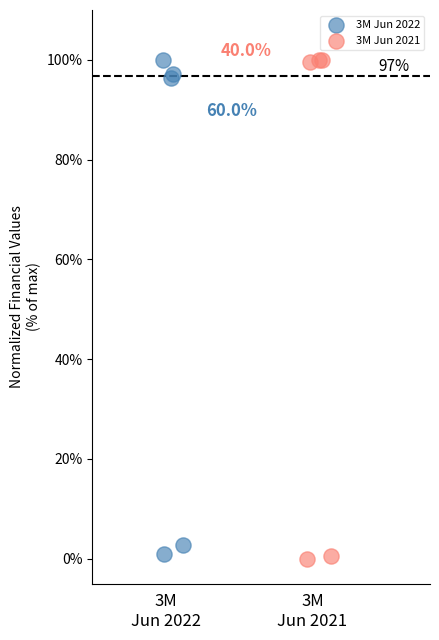

Which series has the largest Y range (max minus min)?

3M Jun 2021